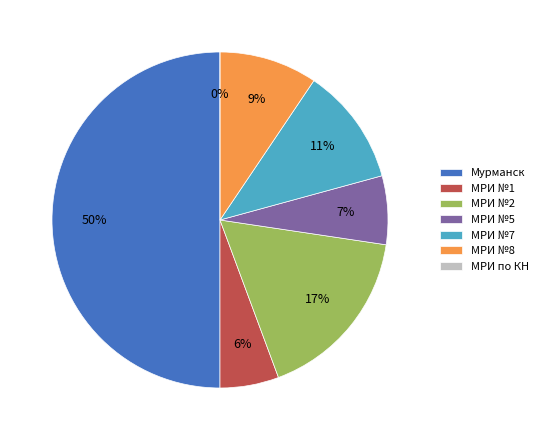

To the nearest percent, what portion does МРИ №8 represent?

9%